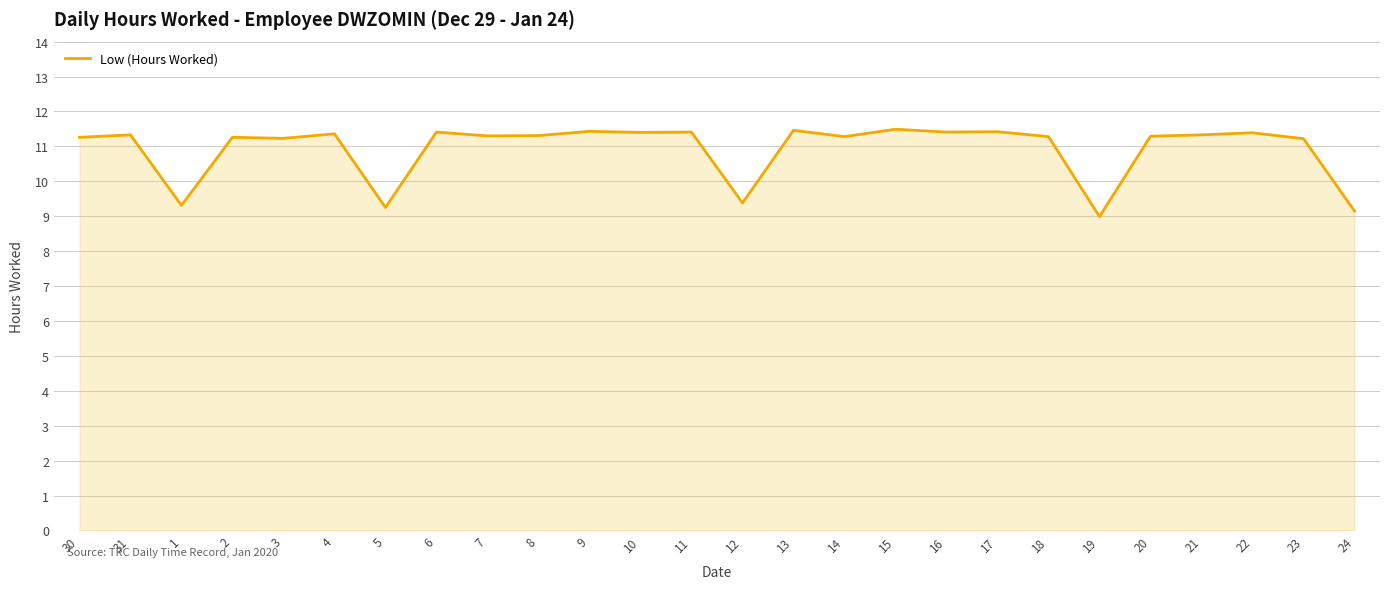

What position from the right is 1?

24